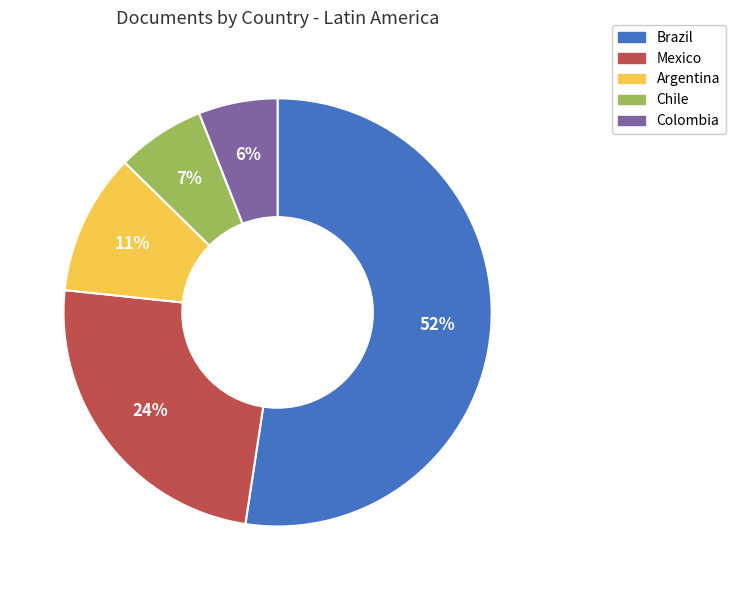

Is the sum of Colombia and Mexico greater than half?

No